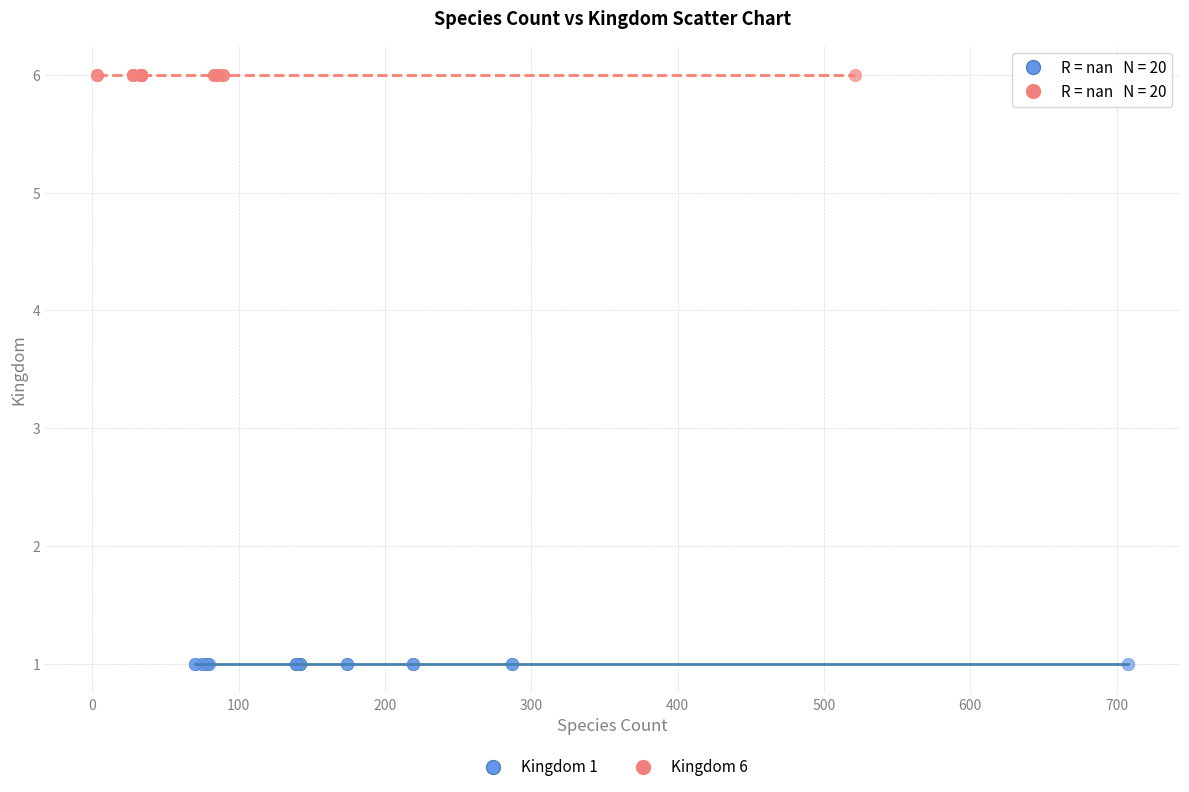

What are all the series names shown in the legend?

Kingdom 1, Kingdom 6